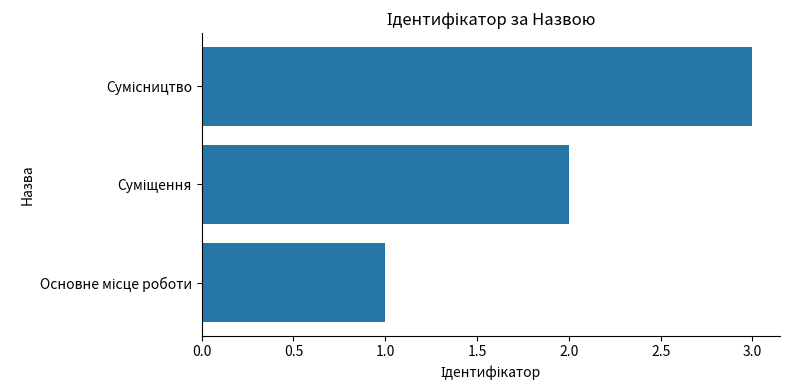

What is the smallest value displayed?

1